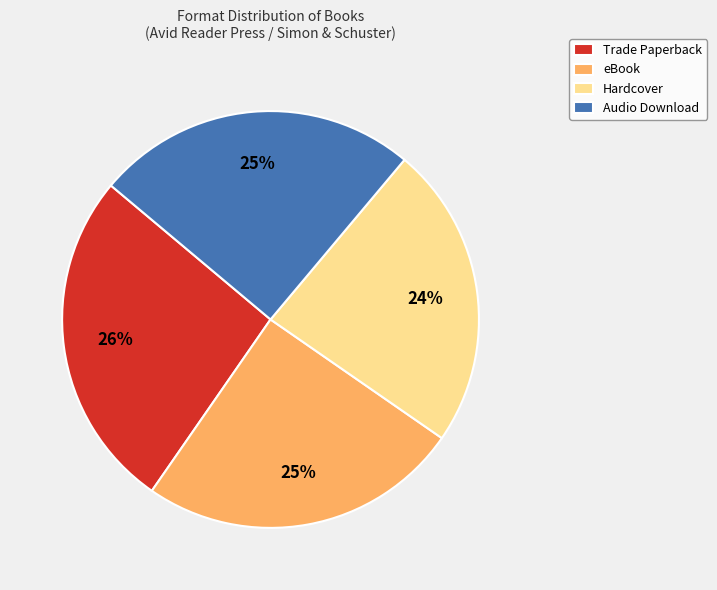

Count the number of slices in the pie.

4